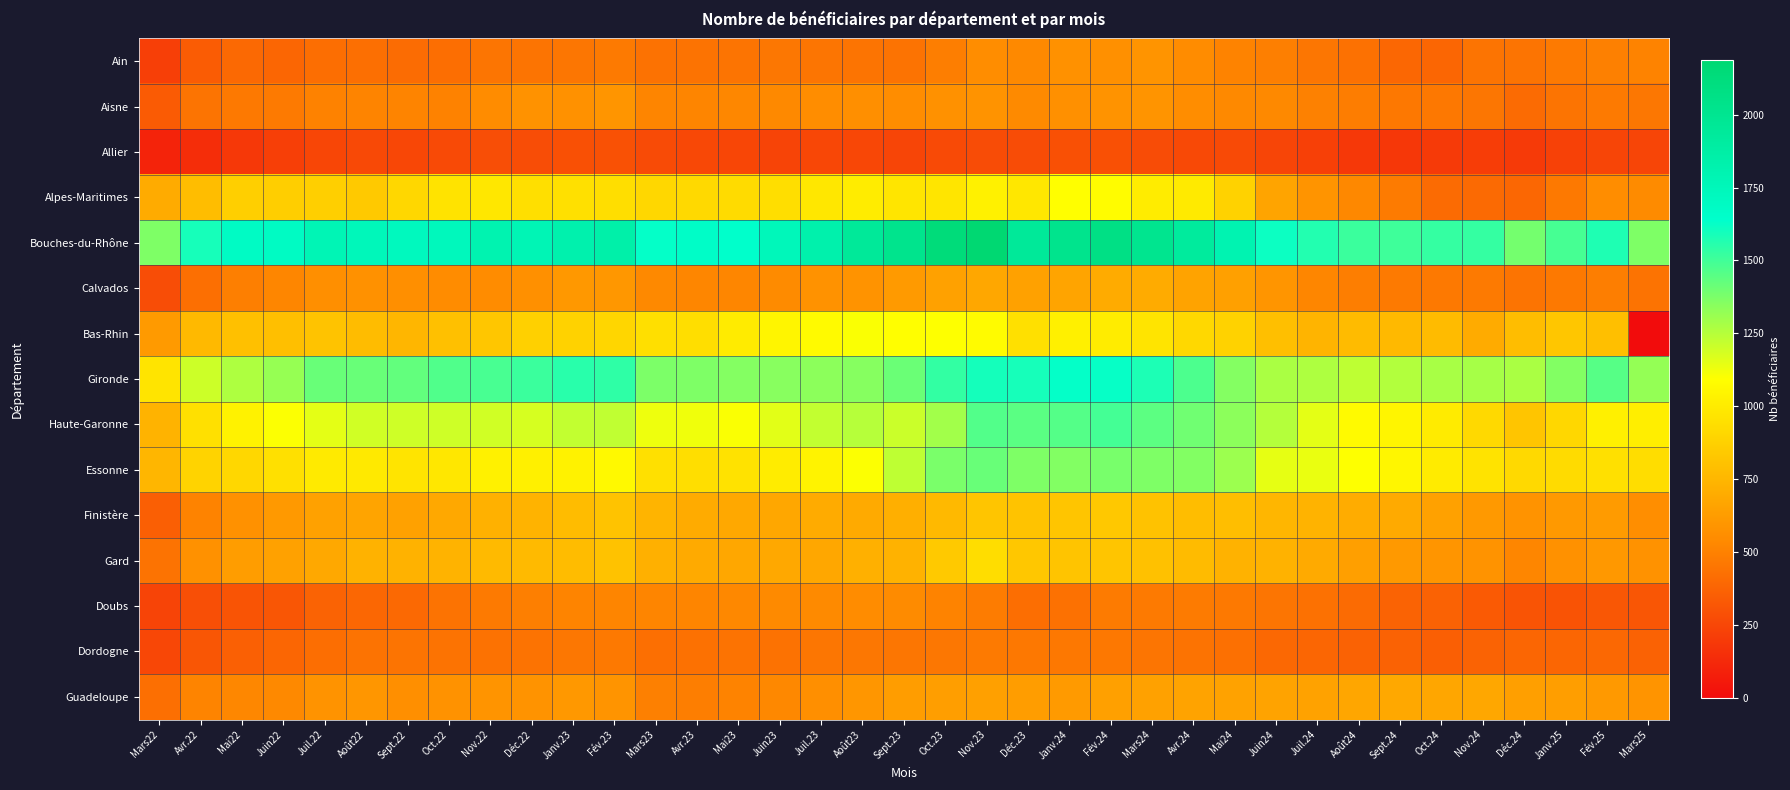

Which series has the widest spread of values?

Bas-Rhin